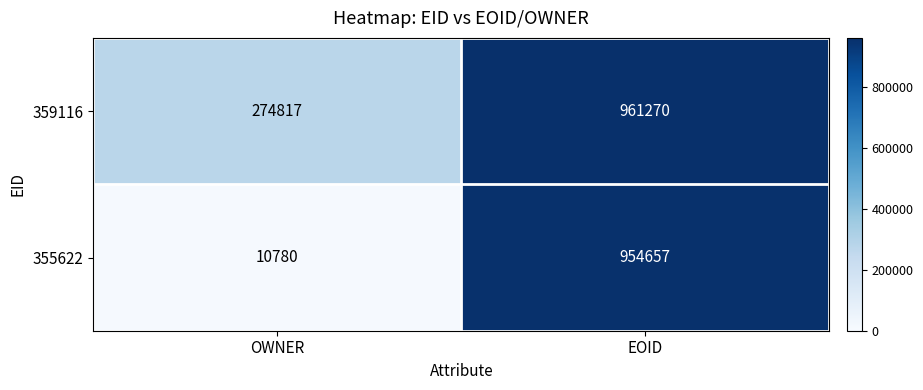

Which series has the largest range (max minus min)?

355622